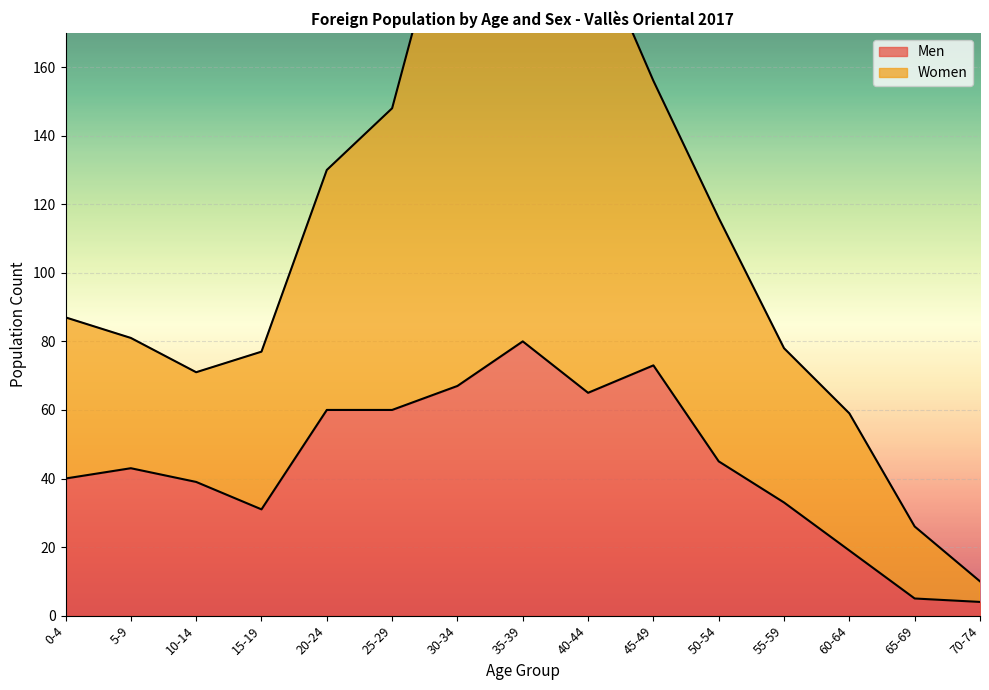

Rank the series at 70-74 from highest to lowest value.

Women, Men